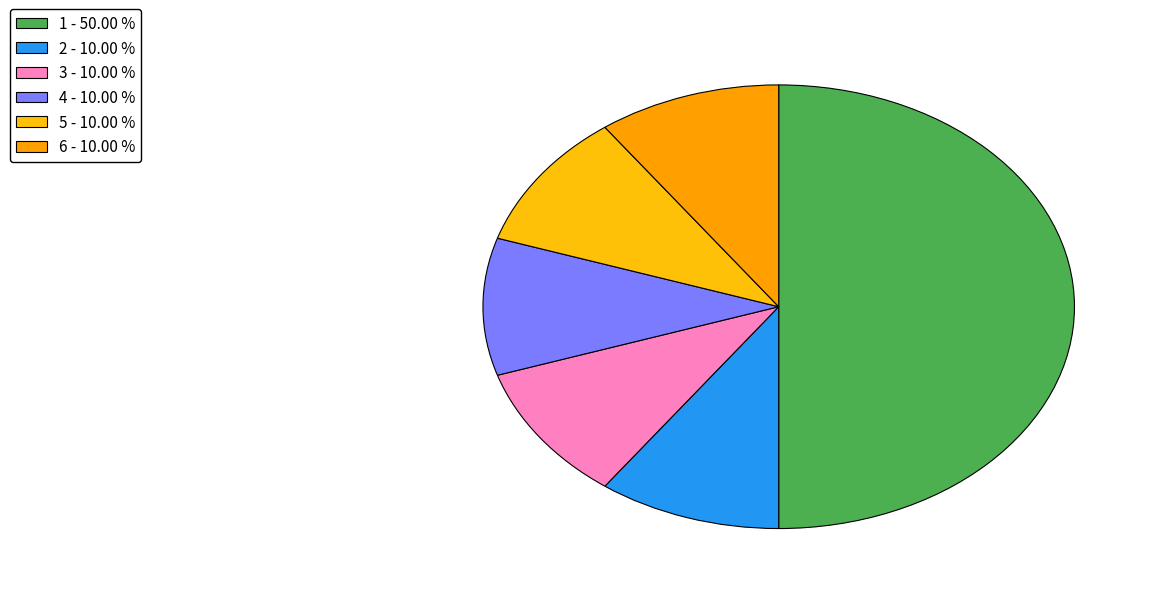

How many segments does this pie chart have?

6